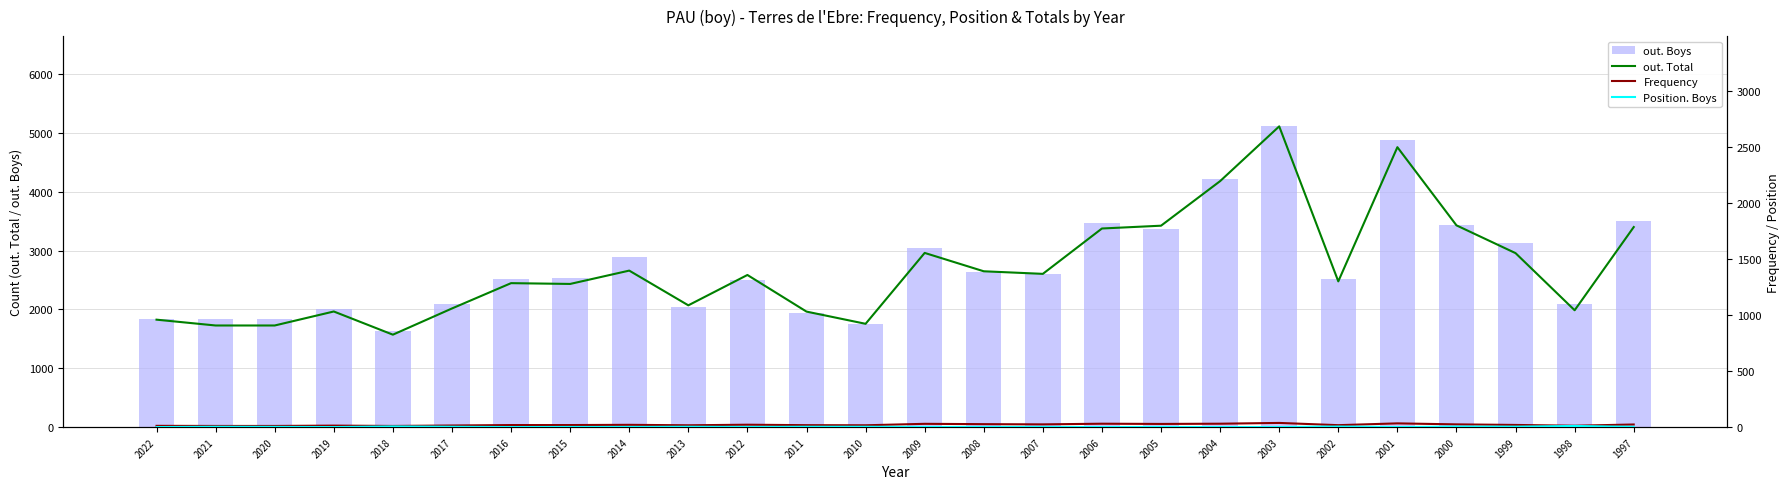

At which label is out. Total closest to 1756?

2006